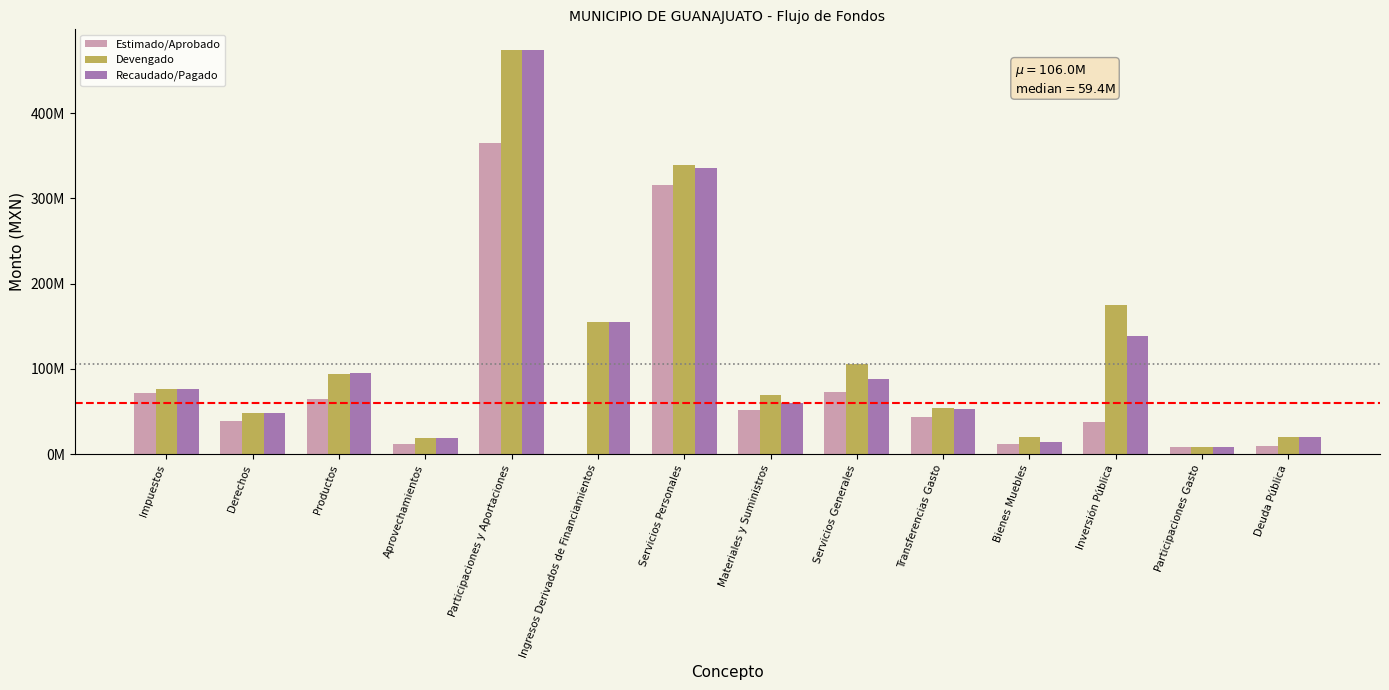

Where does the Devengado series first go above 76396300?

Impuestos